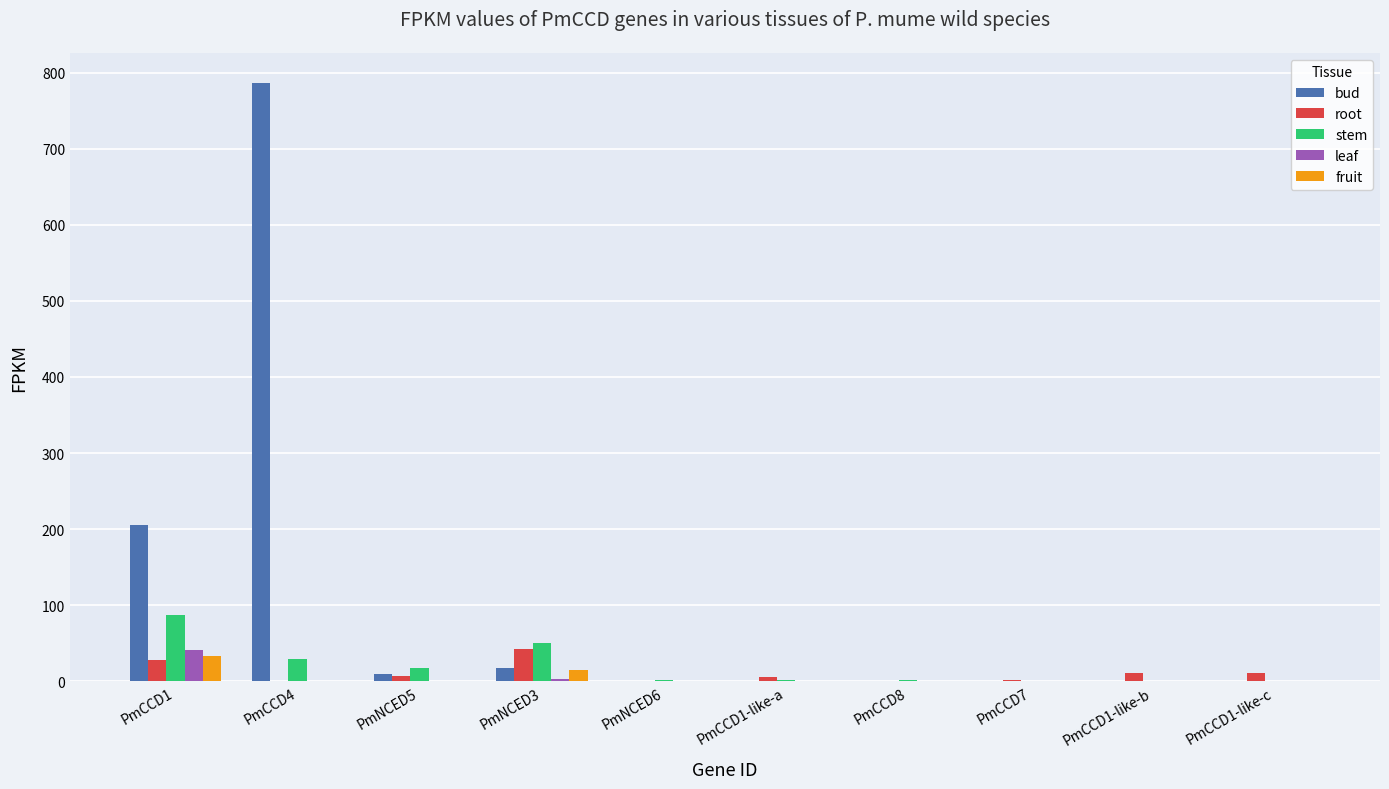

What is the greatest value displayed?

786.6